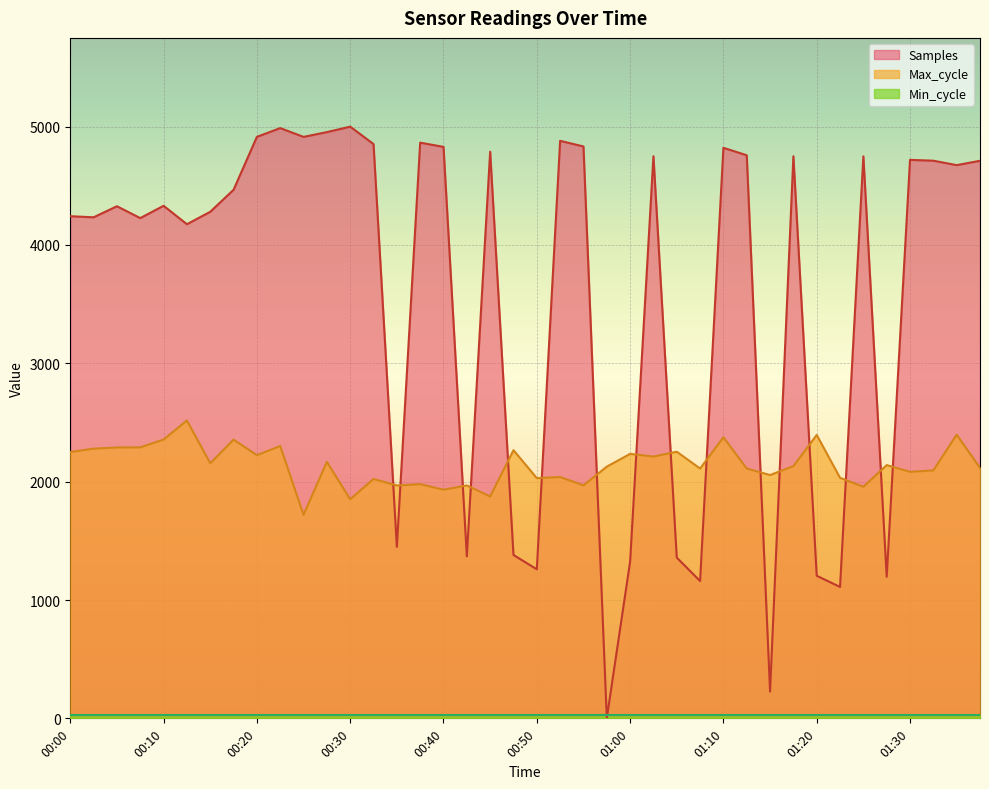

Which series has the largest range (max minus min)?

Samples